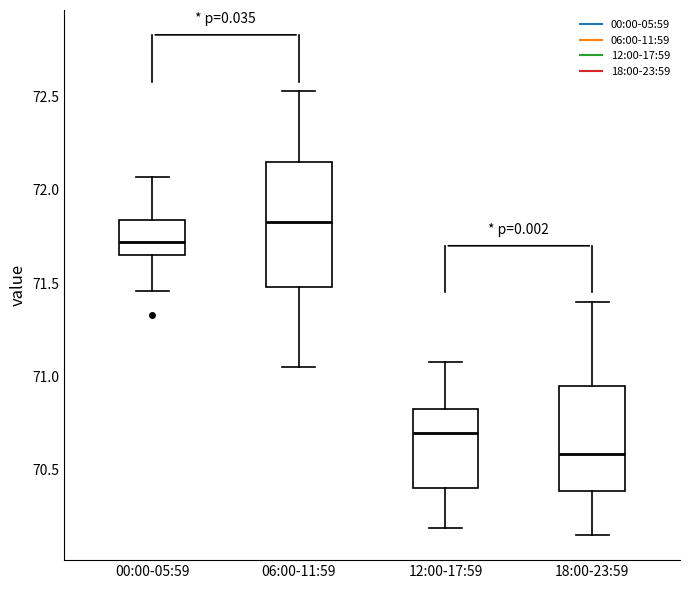

Reading left to right, transcribe this box plot: for each box, give where its median line is, the range the box spans, and where its two whiskers end, as read against the y-axis. The values are not printed on the chart, so give them approximately, as read against the axis.

00:00-05:59: median 71.70, box 71.65 to 71.85, whiskers 71.45 to 72.05
06:00-11:59: median 71.85, box 71.50 to 72.15, whiskers 71.05 to 72.55
12:00-17:59: median 70.70, box 70.40 to 70.85, whiskers 70.20 to 71.10
18:00-23:59: median 70.60, box 70.40 to 70.95, whiskers 70.15 to 71.40